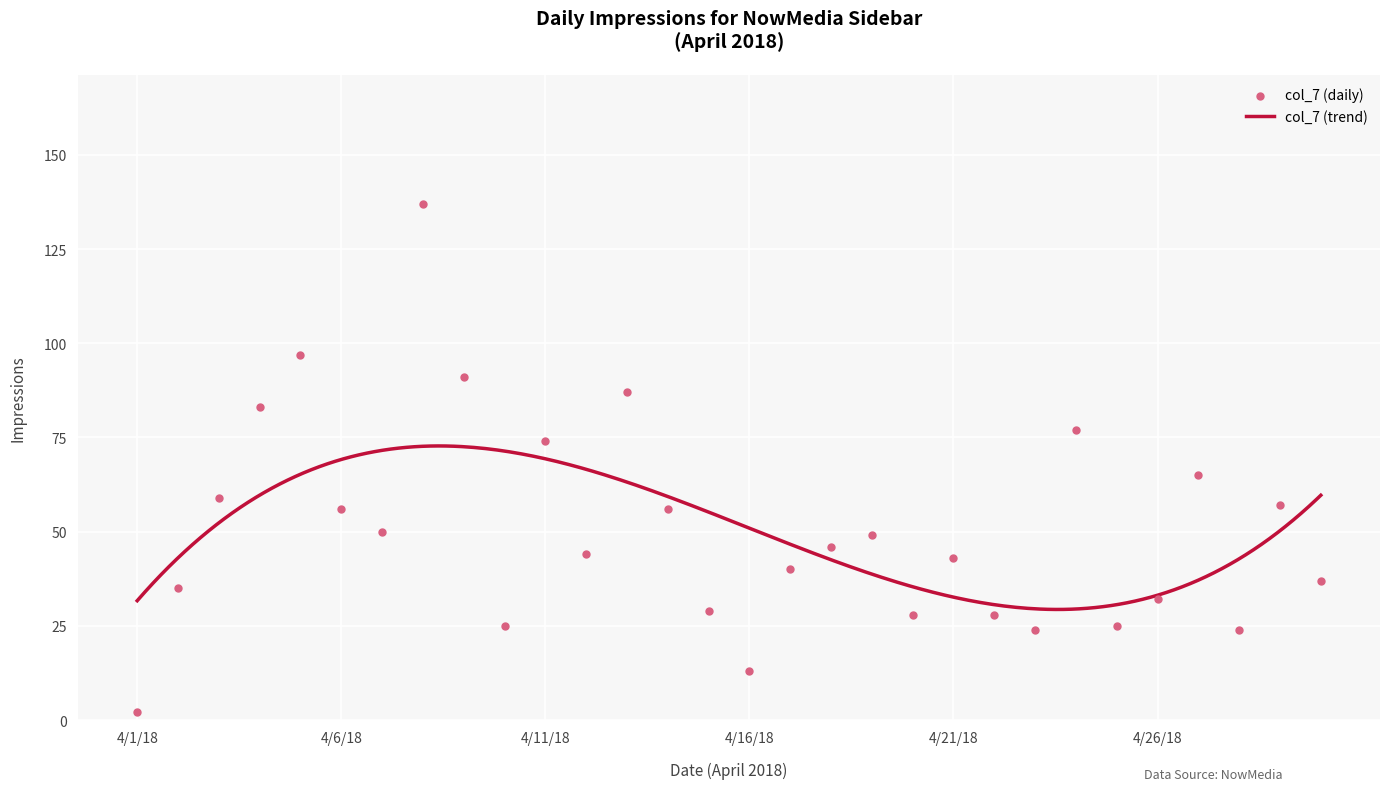

What is the ratio of the value at 4/4/18 to the value at 4/7/18?

1.7